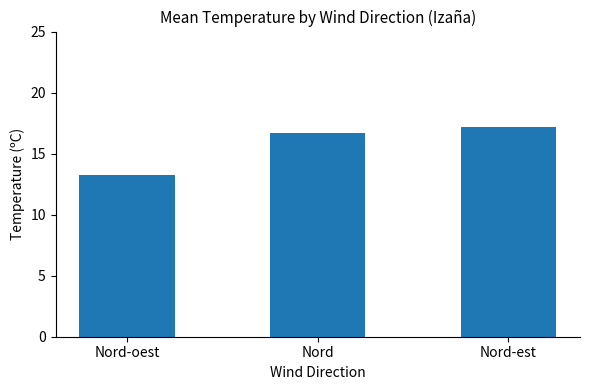

Rank the categories by value from highest to lowest.

Nord-est, Nord, Nord-oest